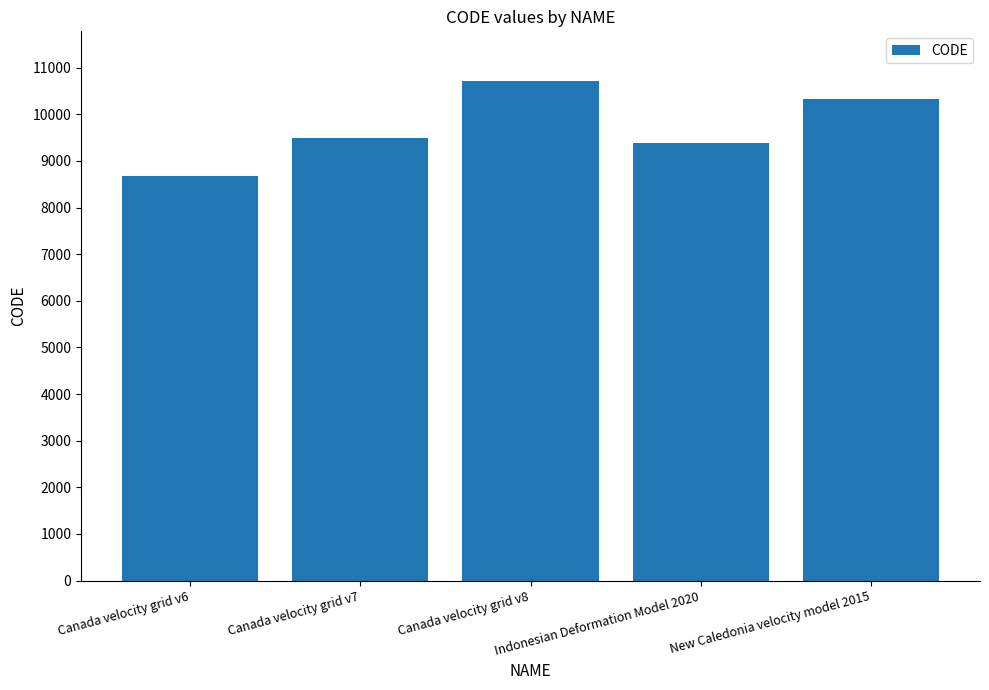

How many distinct data groups are displayed?

1